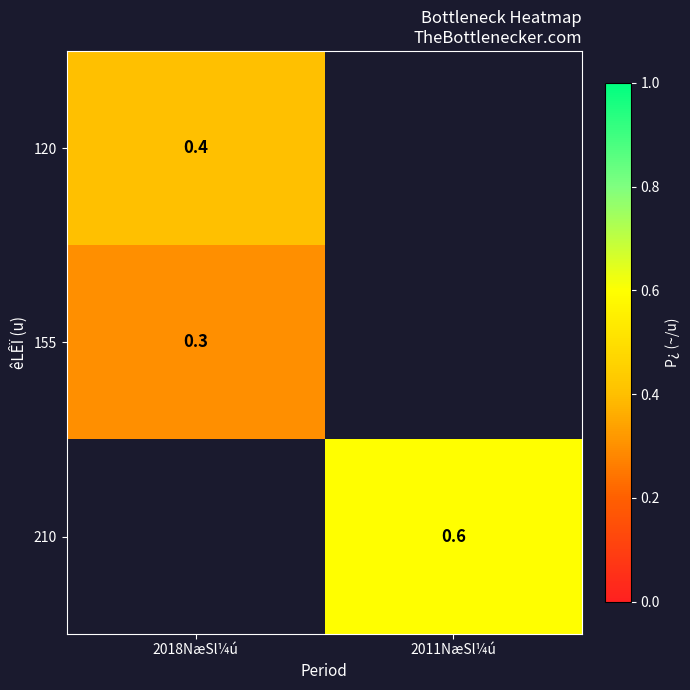

The 120 series shows 0.6 at 2018NæSl¼ú. True or false?

False